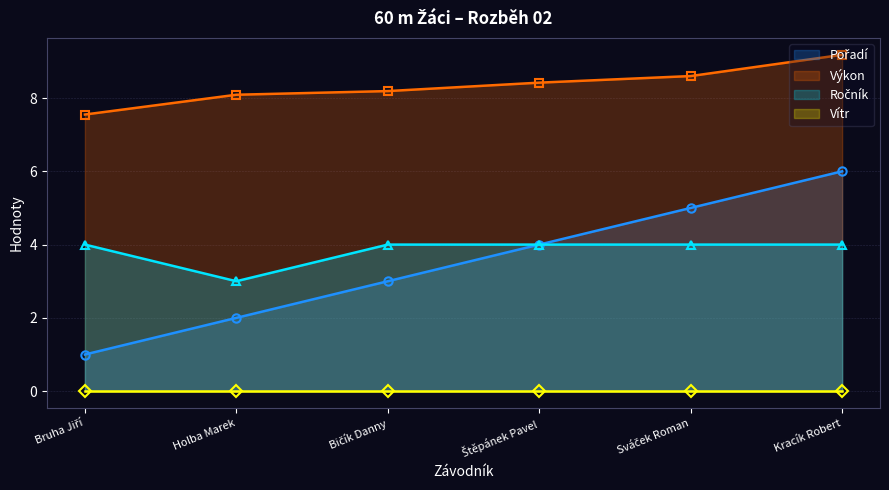

What is the average value of the Pořadí series?

3.5